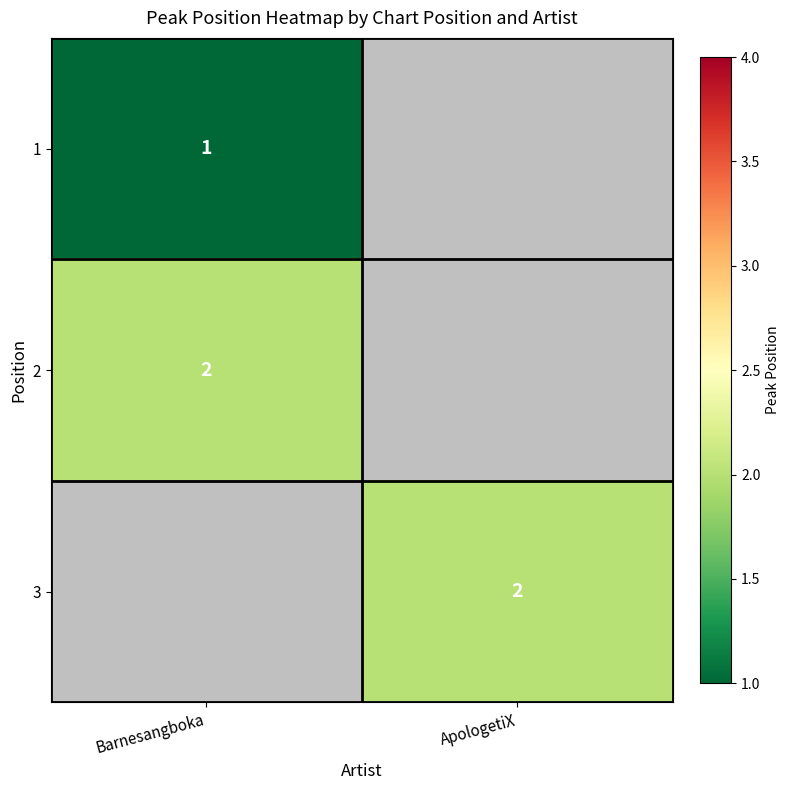

Is it true that 1 equals 1 at Barnesangboka?

True